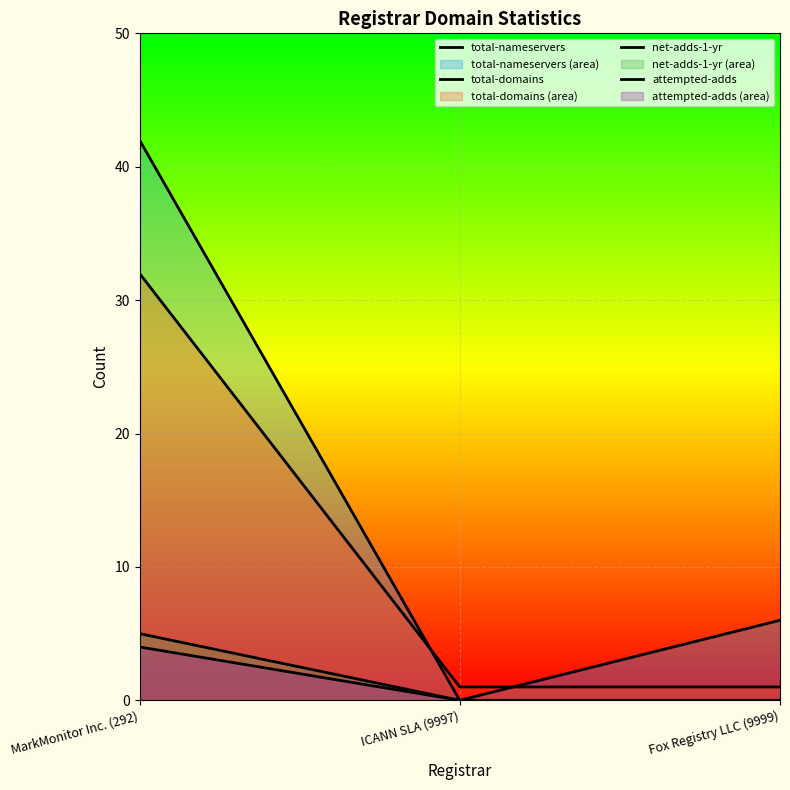

At Fox Registry LLC (9999), list the series in order from smallest to largest.

net-adds-1-yr, attempted-adds, total-domains, total-nameservers